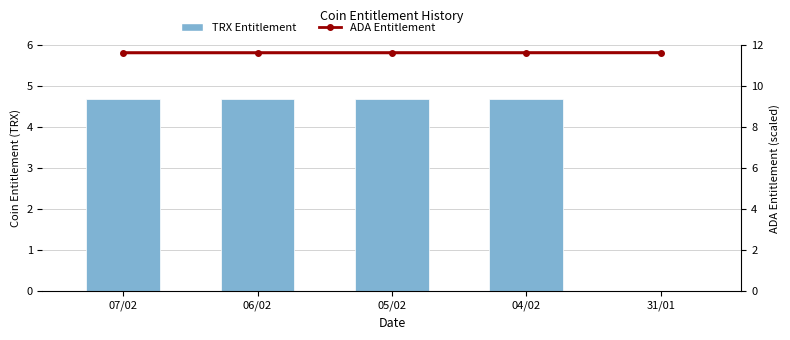

Reading left to right, transcribe all the data shown in this chart.

TRX Entitlement: 4.7	4.7	4.7	4.7	0.0
ADA Entitlement: 11.6	11.6	11.6	11.6	11.6